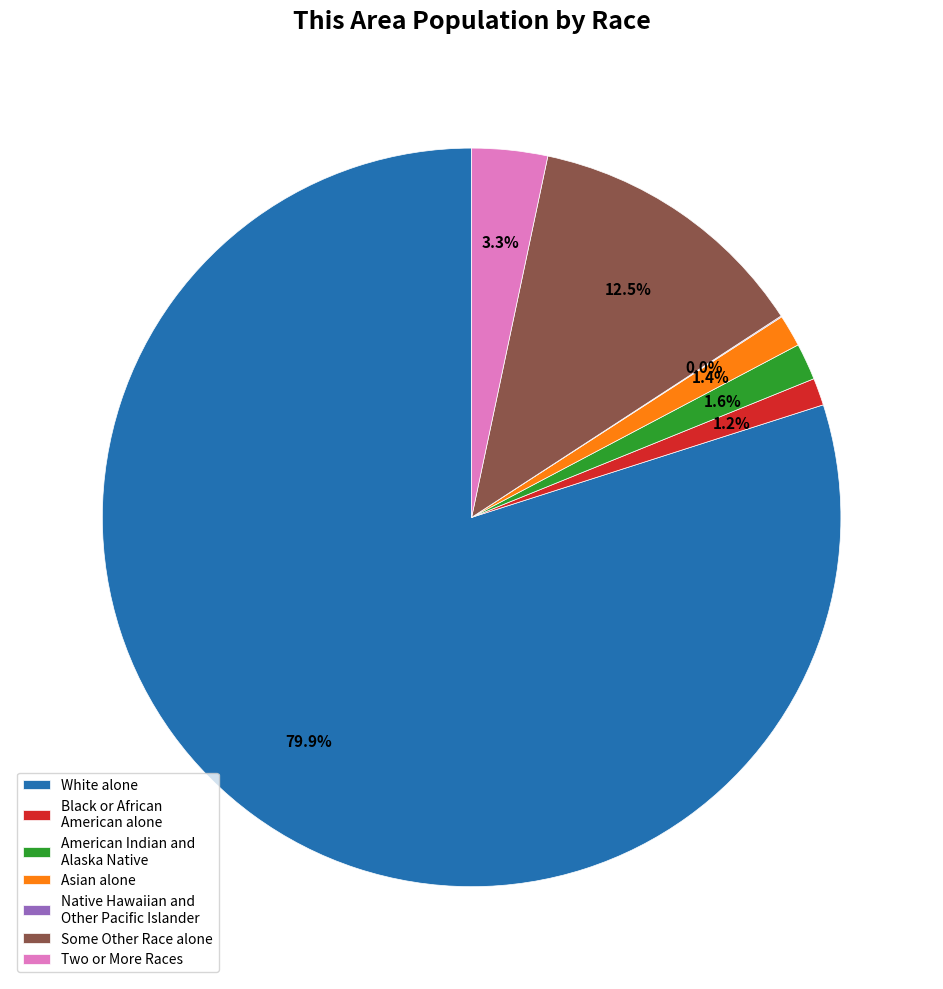

True or false: Asian alone accounts for 11% of the total.

False